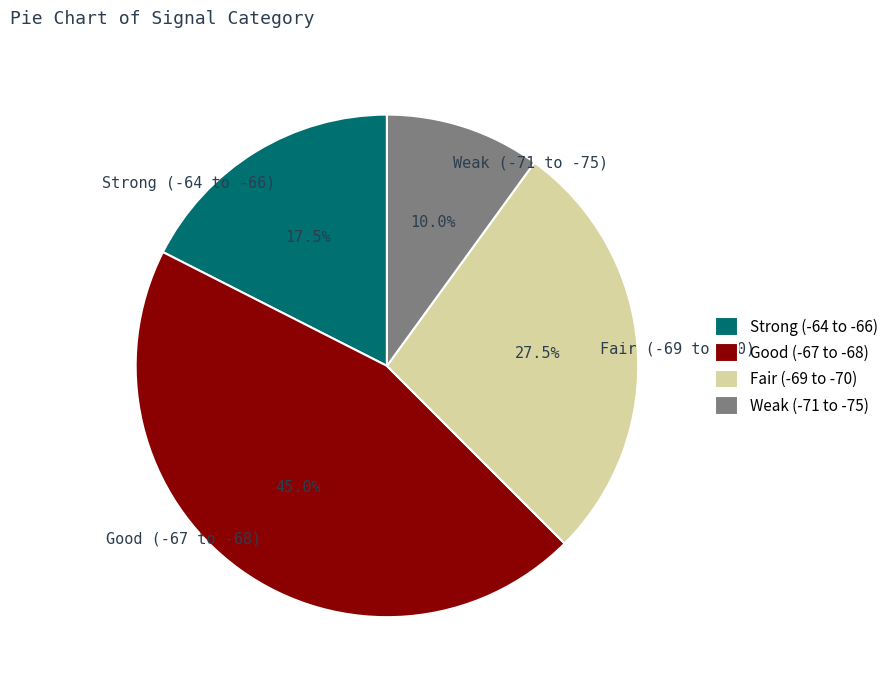

Which category has the smallest portion of the pie?

Weak (-71 to -75)